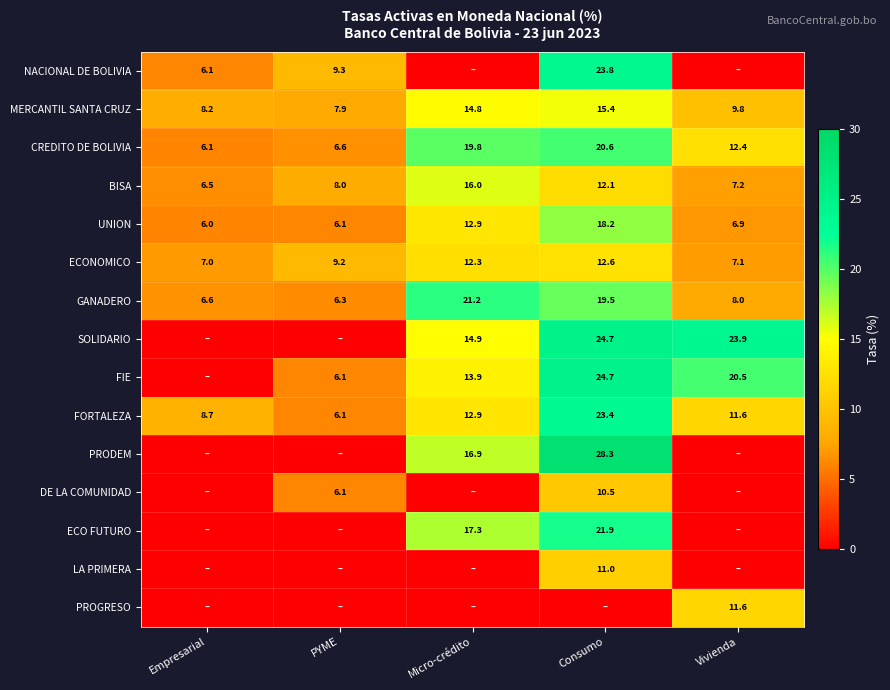

Is the value of PRODEM at Micro-crédito greater than the value of CREDITO DE BOLIVIA at Vivienda?

Yes